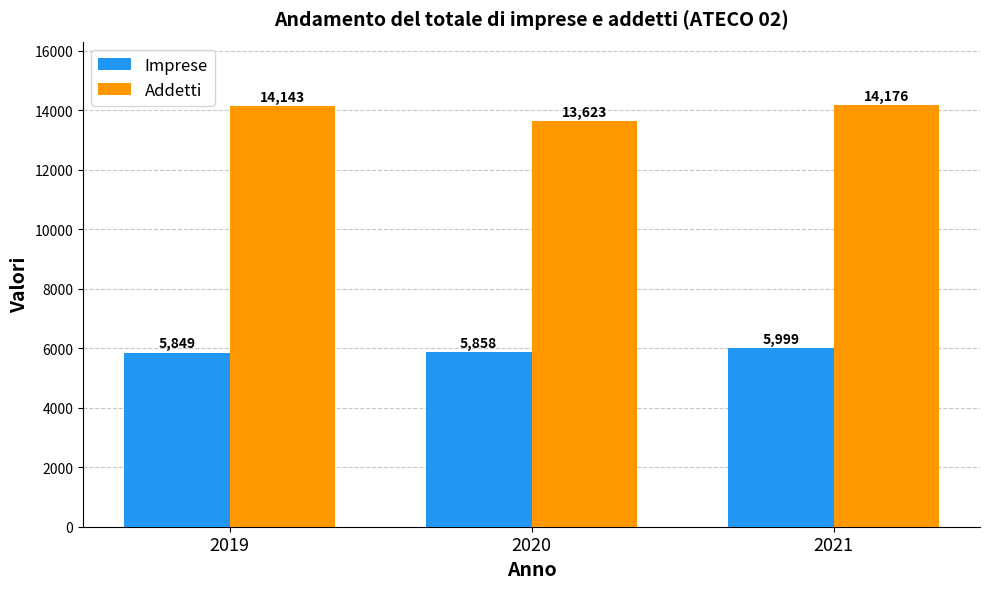

What is the difference between the highest and lowest values at 2020?

7765